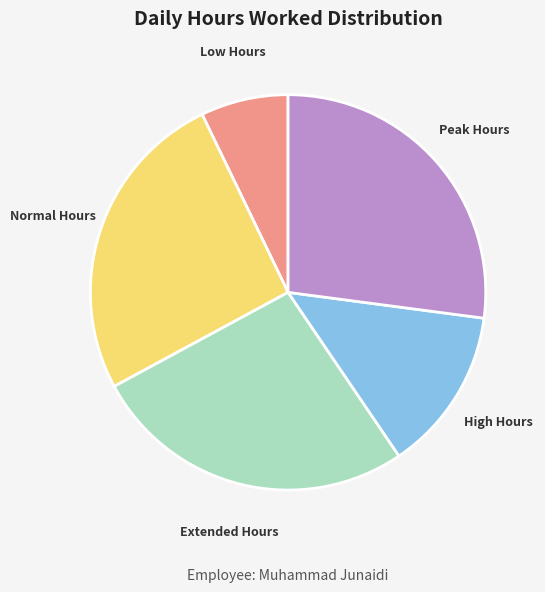

Is there any slice that represents more than half of the pie?

No